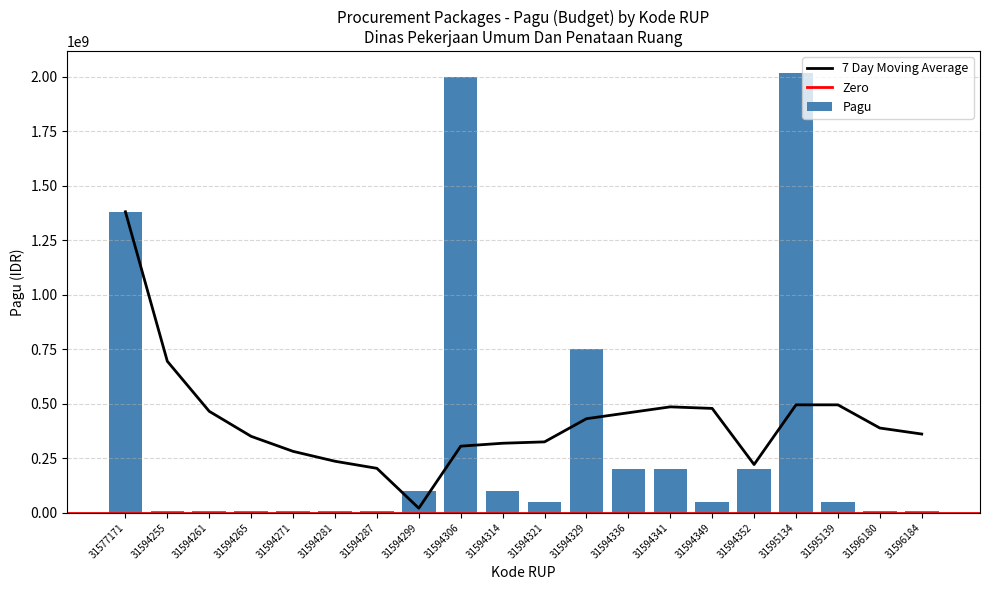

Which has a higher value, 31595134 or 31594352?

31595134